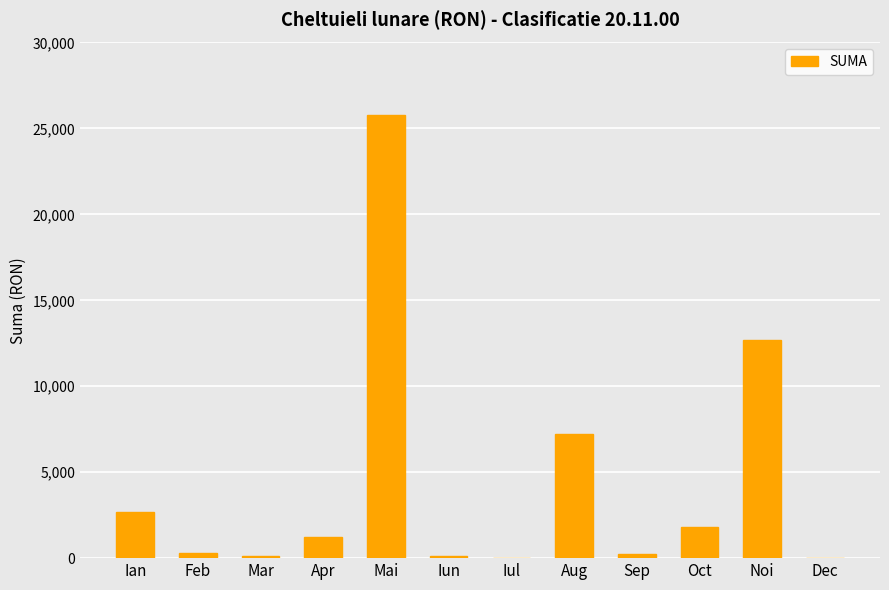

The chart shows a value of 129.8 at Iun. True or false?

True